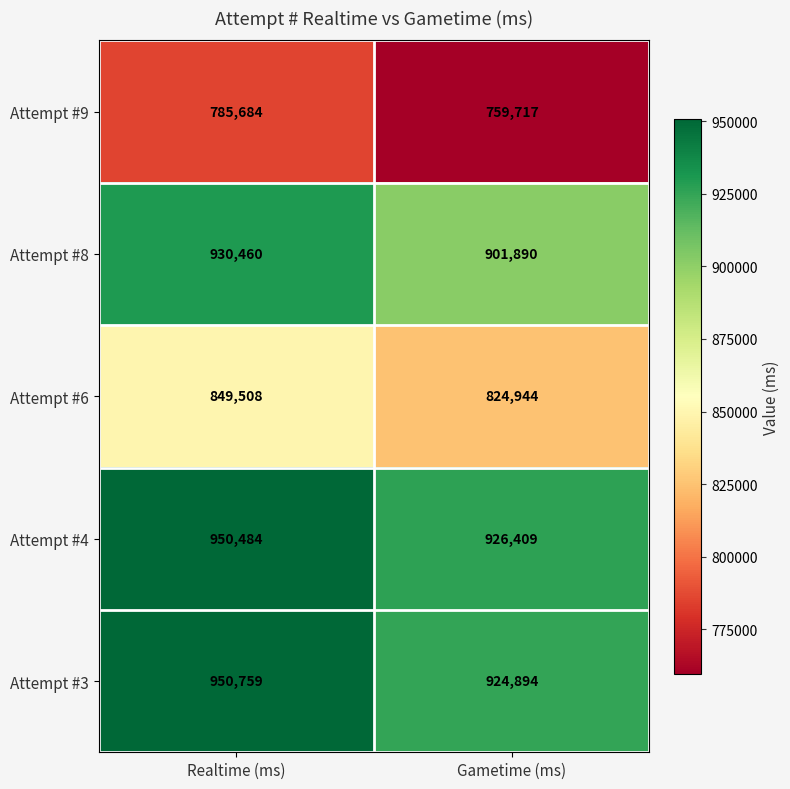

Where is Attempt #3 nearest to the value 937826?

Gametime (ms)